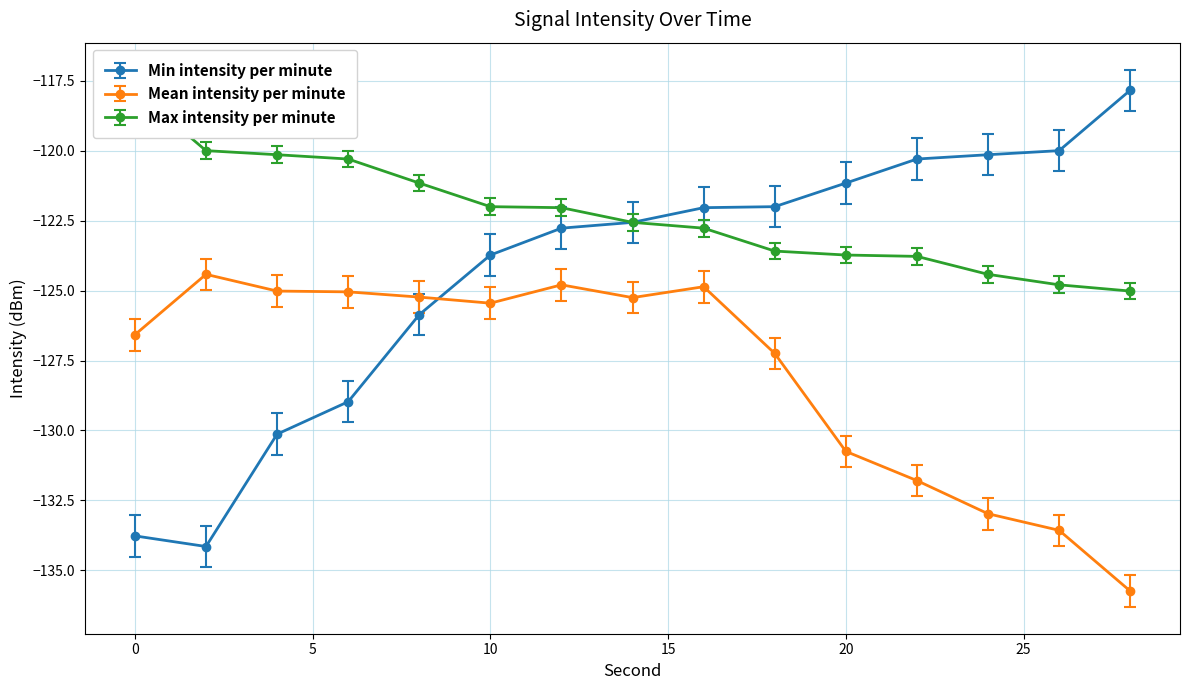

True or false: Min intensity per minute and Mean intensity per minute cross at least once.

True